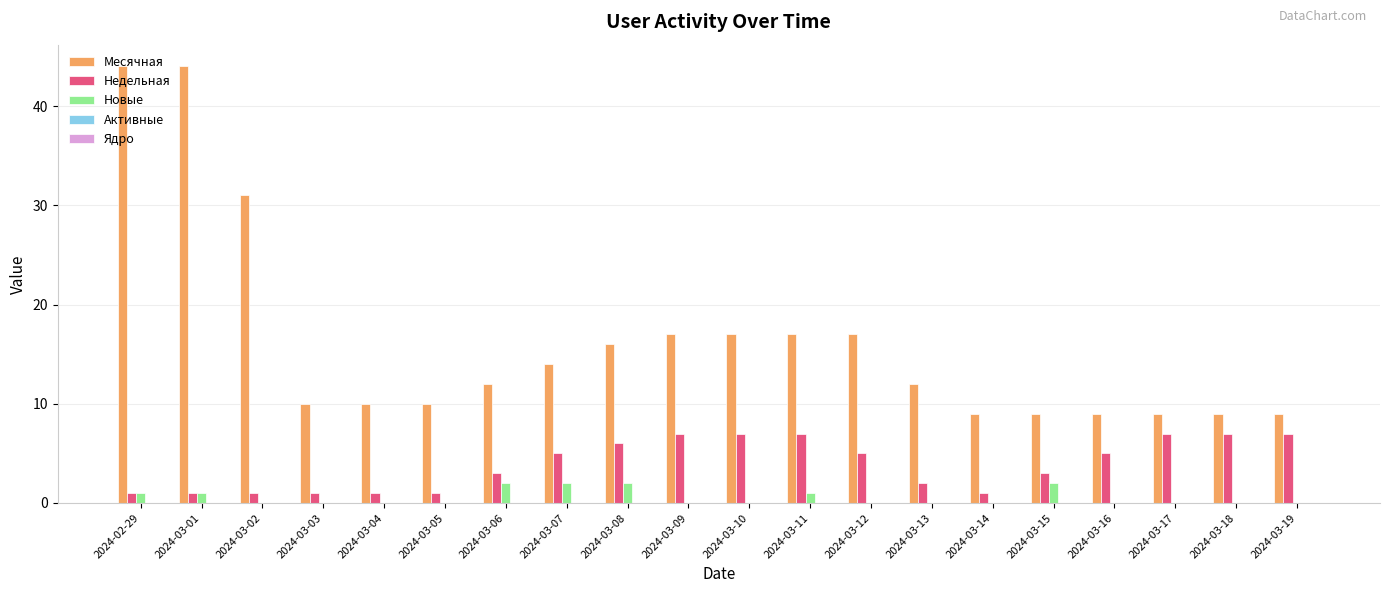

What is the highest value of the Недельная series?

7